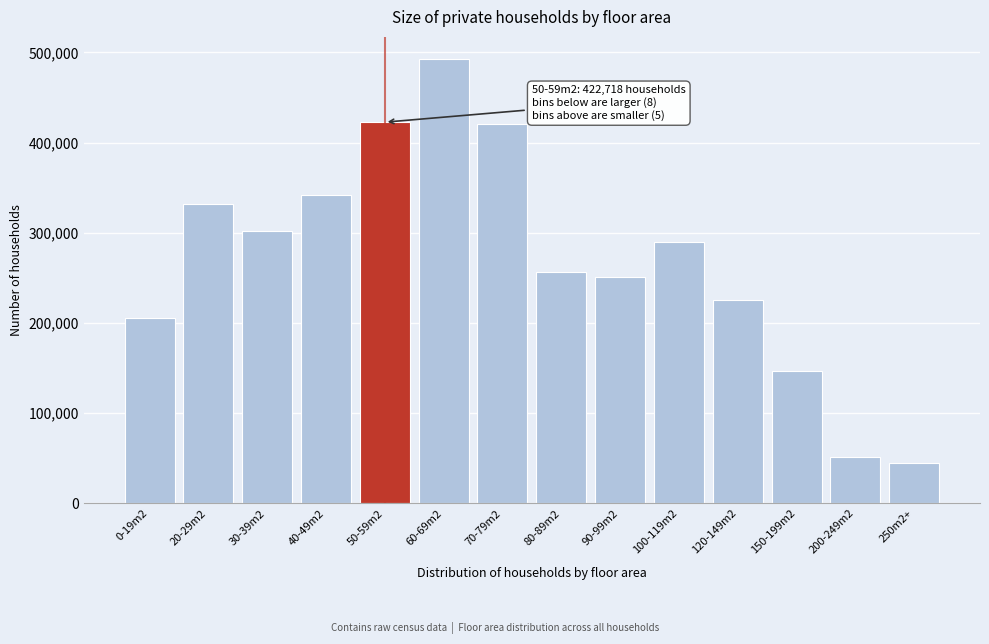

Reading left to right, extract all data points from this chart.

0-19m2=205317	20-29m2=331510	30-39m2=302180	40-49m2=342018	50-59m2=422718	60-69m2=492684	70-79m2=420403	80-89m2=256408	90-99m2=250797	100-119m2=289356	120-149m2=225724	150-199m2=146777	200-249m2=50850	250m2+=45016